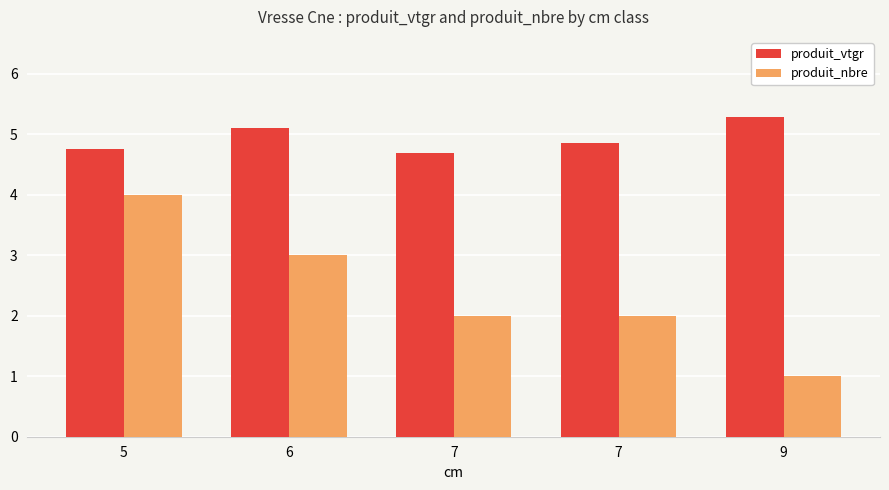

How many groups of bars are there?

5